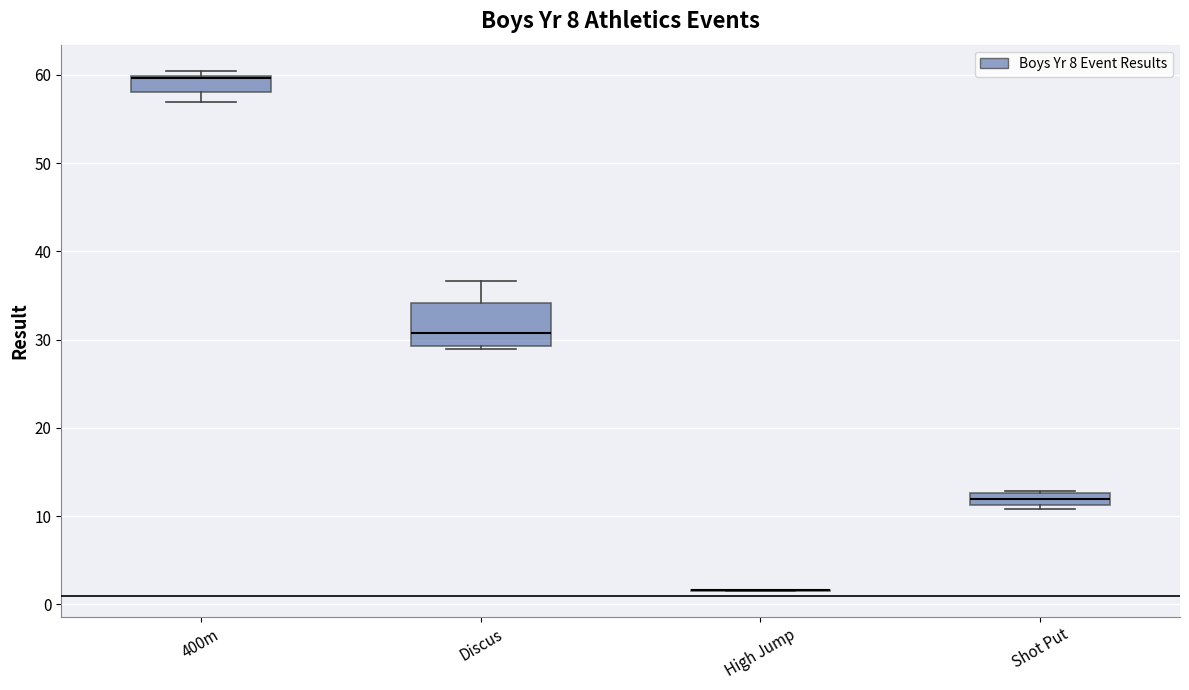

Which box is the tallest, from its lower edge to its upper edge?

Discus